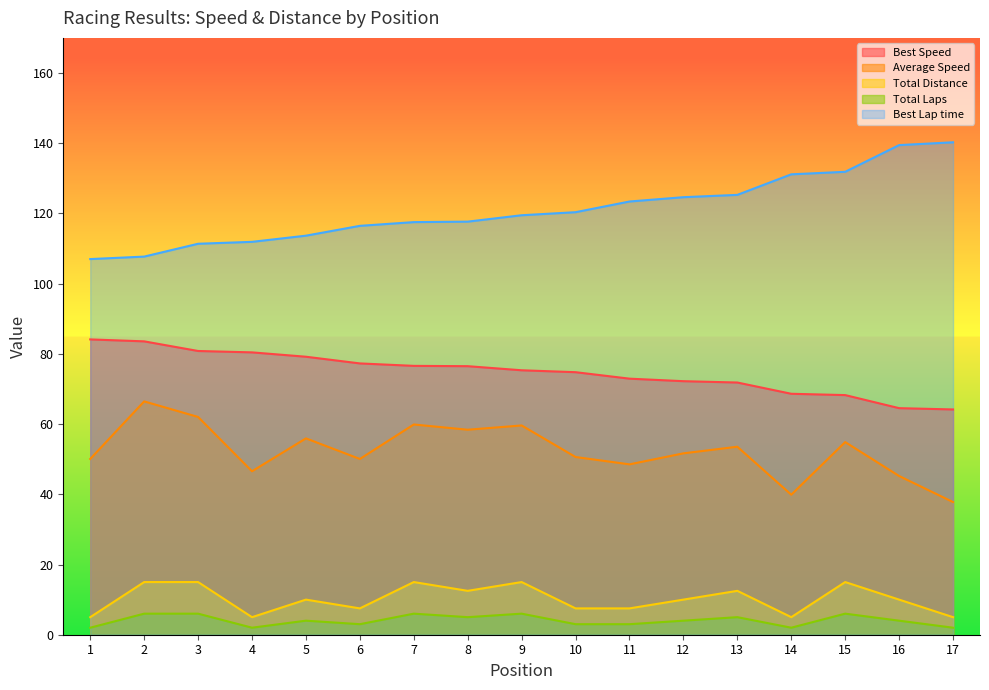

Where is the first local minimum for Total Laps?

4